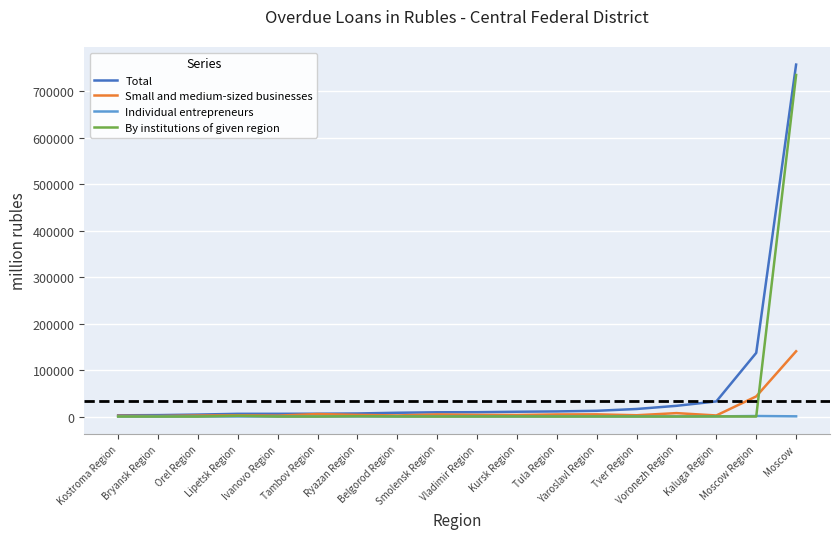

What is the sum of the Individual entrepreneurs values at Smolensk Region and Moscow?

708